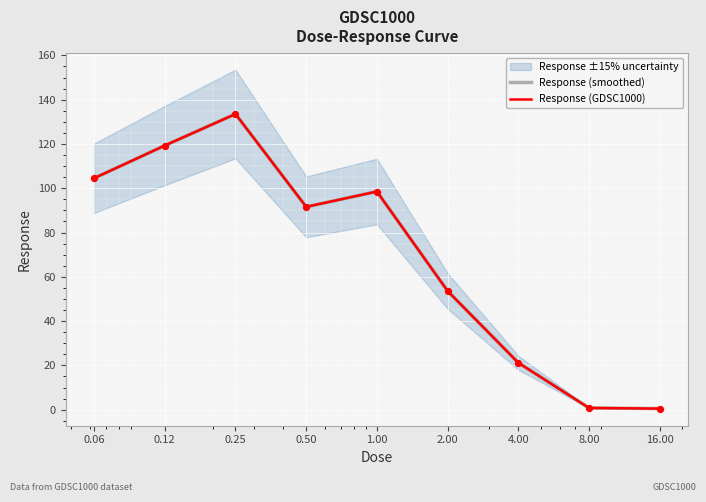

Which series has the largest total across all categories?

Response (smoothed)